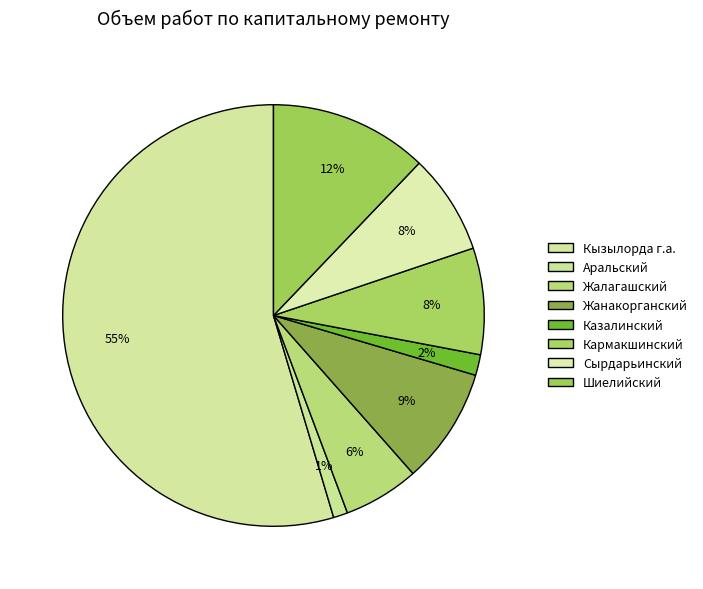

How many slices are in this pie chart?

8